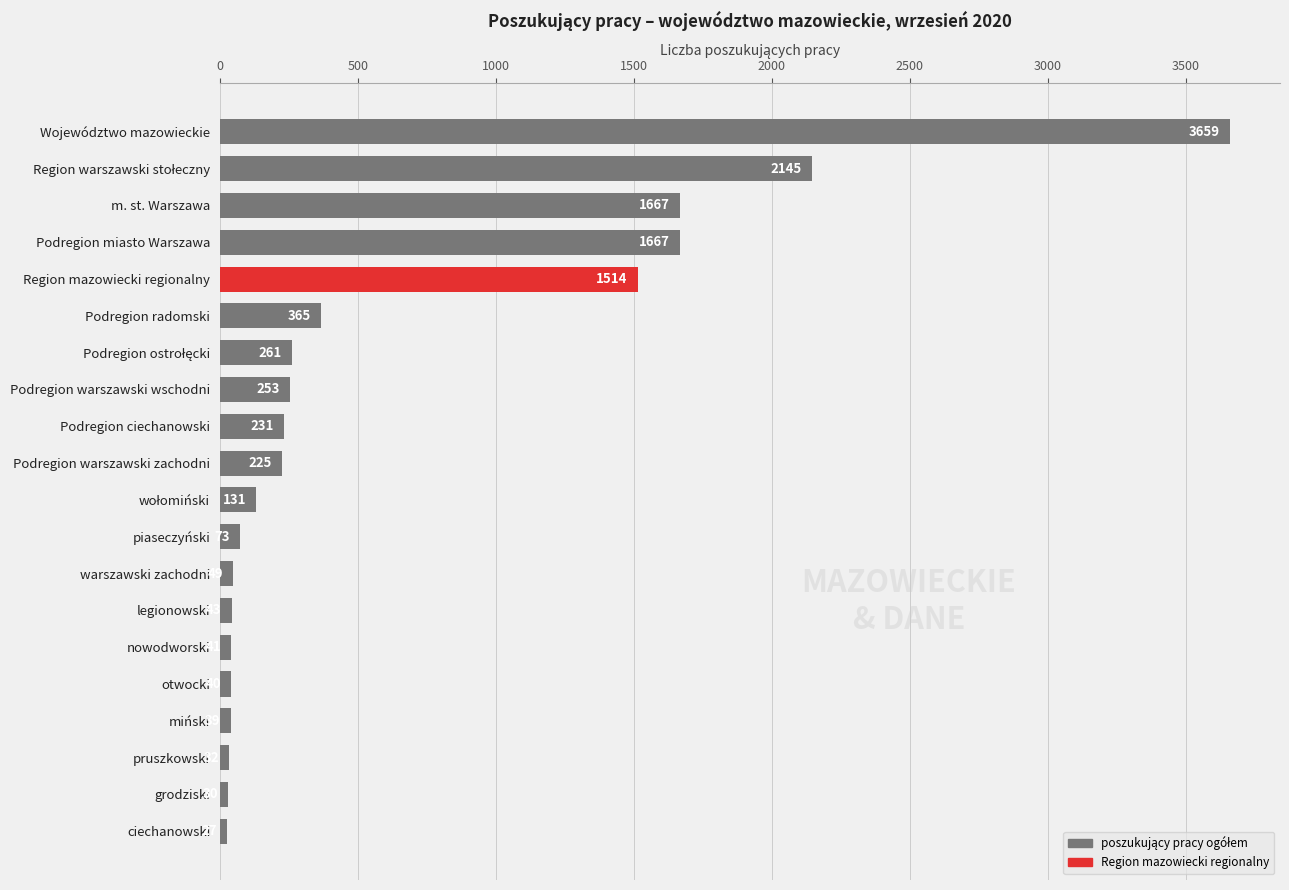

What is the ratio of the value at piaseczyński to the value at warszawski zachodni?

1.5